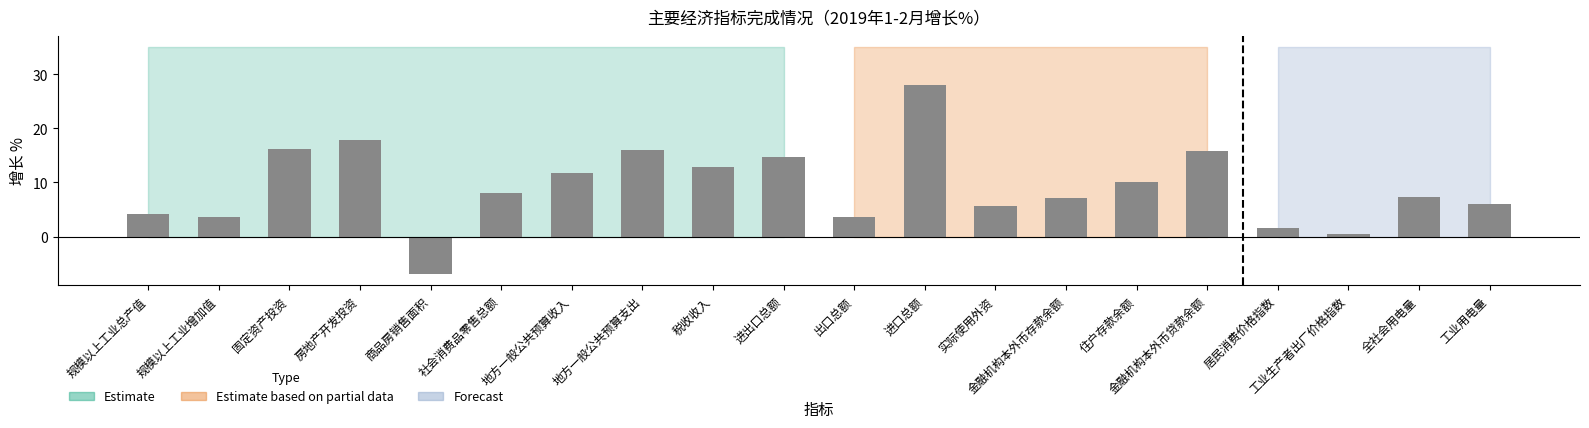

What is the minimum value shown in the chart?

-6.9